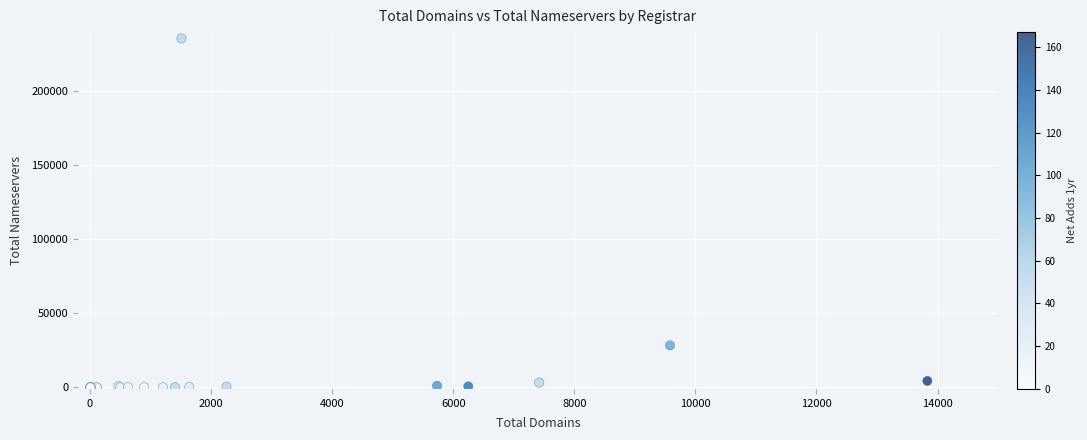

What Y value in the scatter plot is closest to 117855?

28424